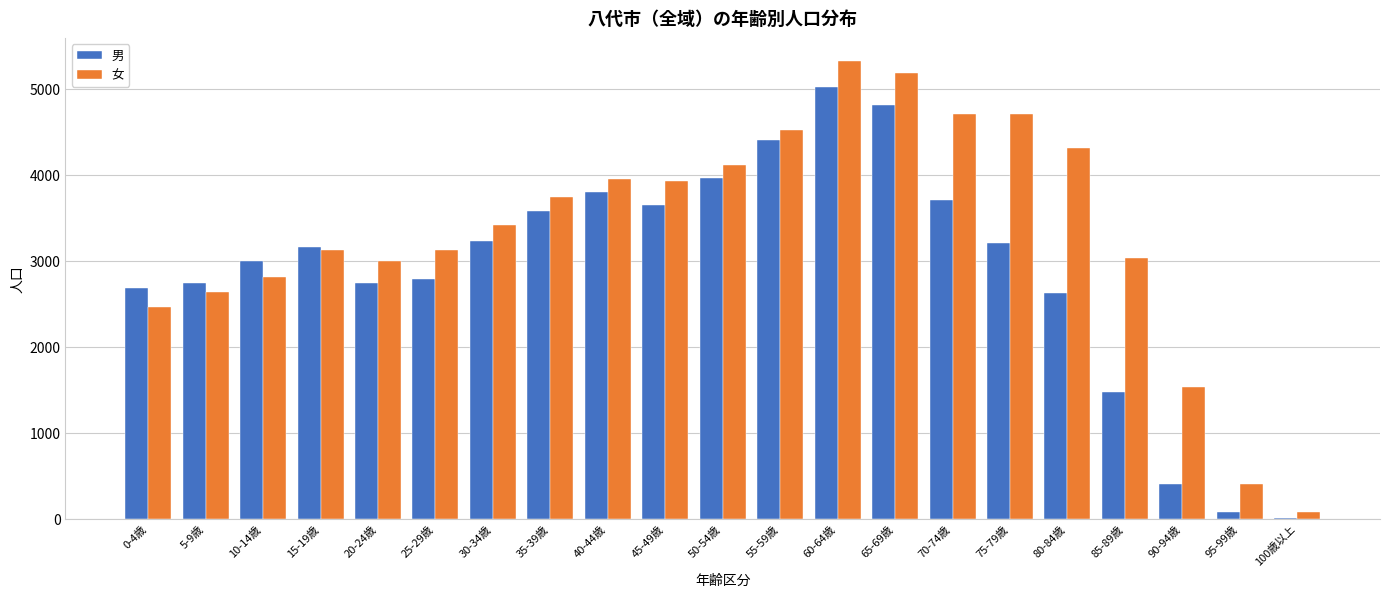

Between 30-34歳 and 60-64歳, which series saw the biggest shift?

女